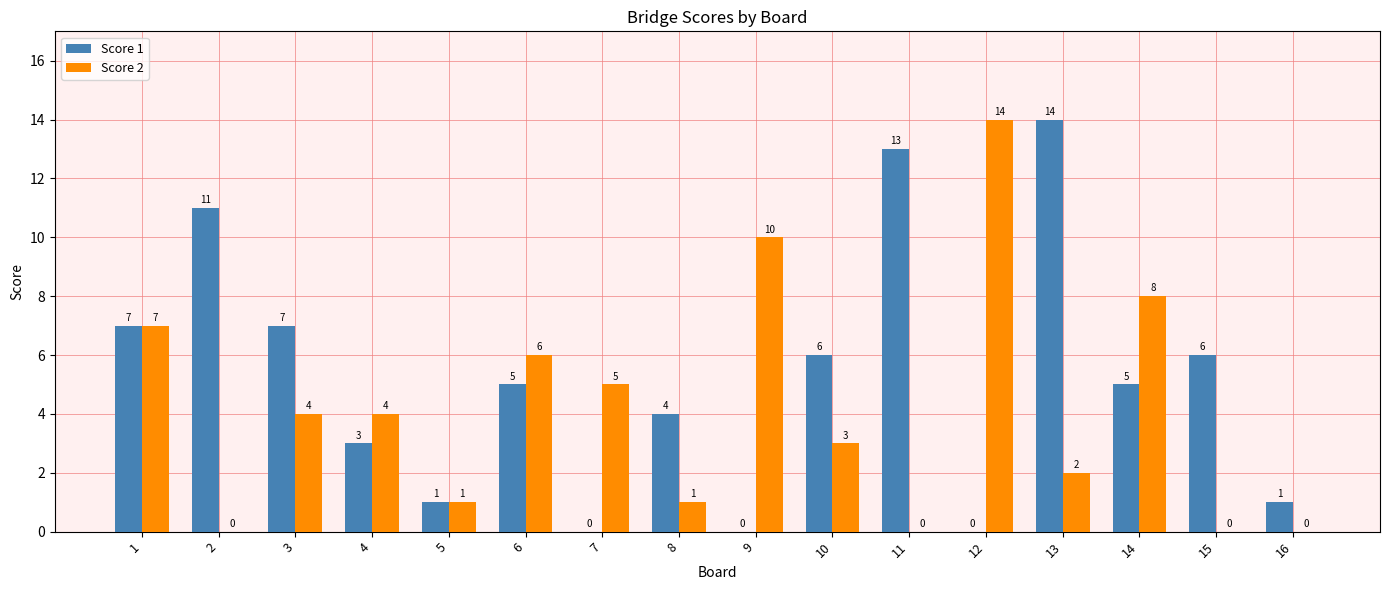

What is the sum of all Score 2 values?

65